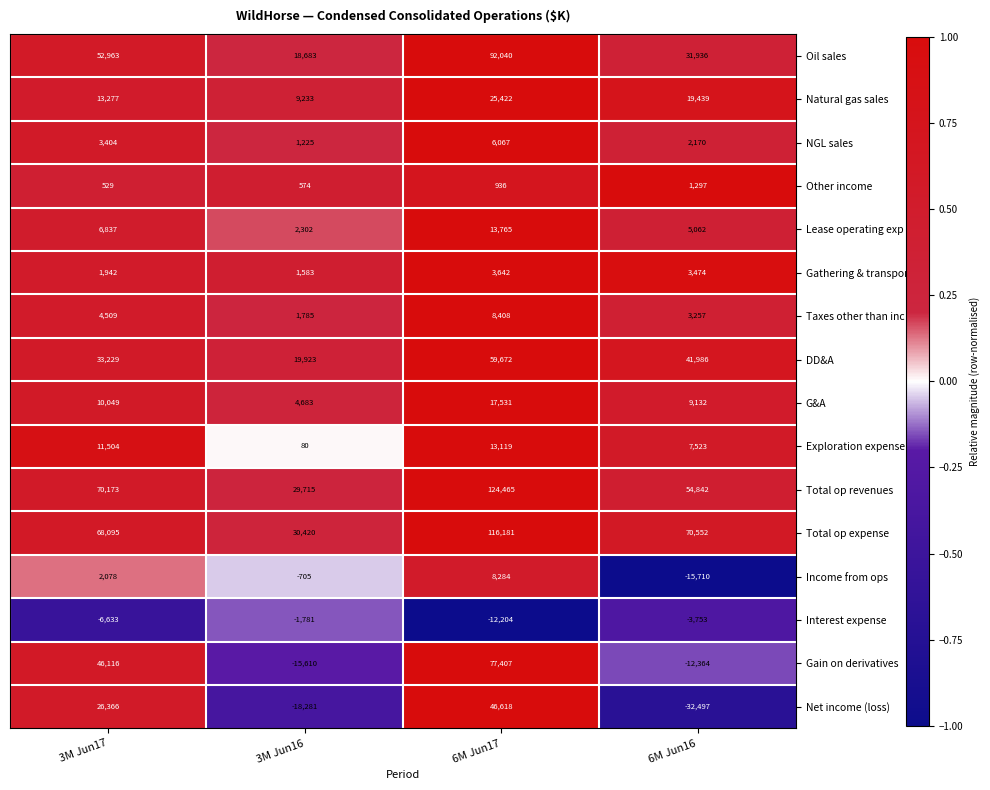

At which category does the chart reach its minimum across all series?

6M Jun16